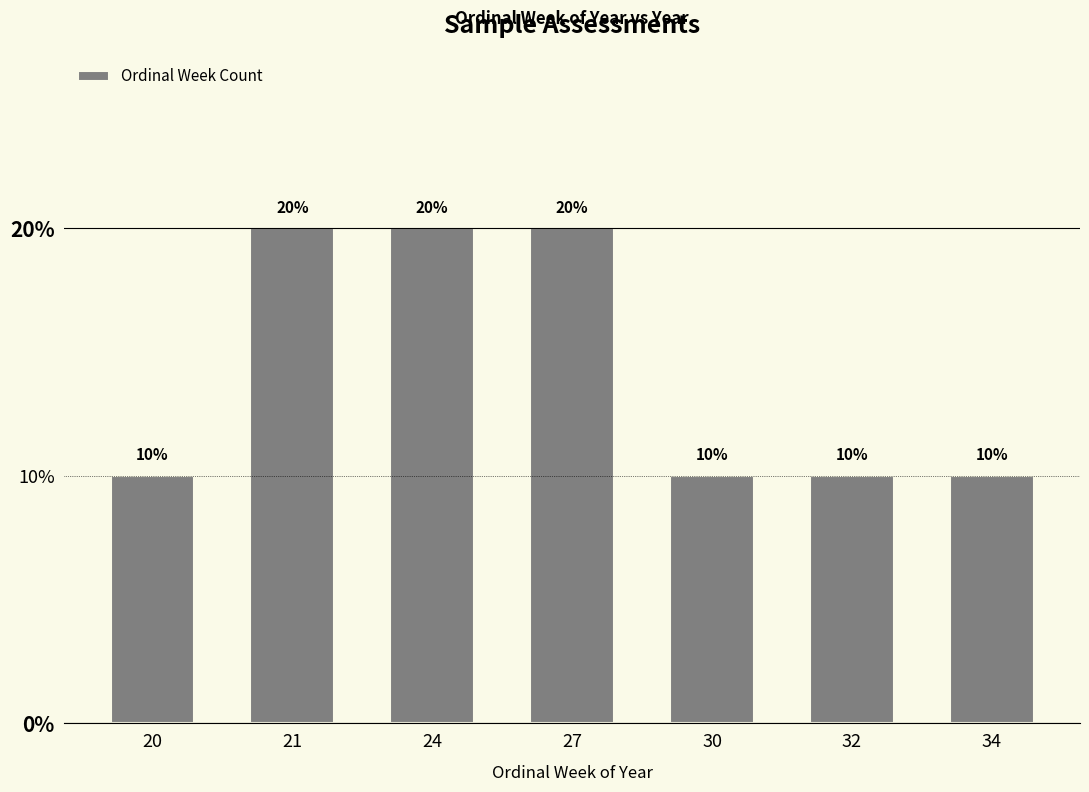

What is the greatest value displayed?

0.2